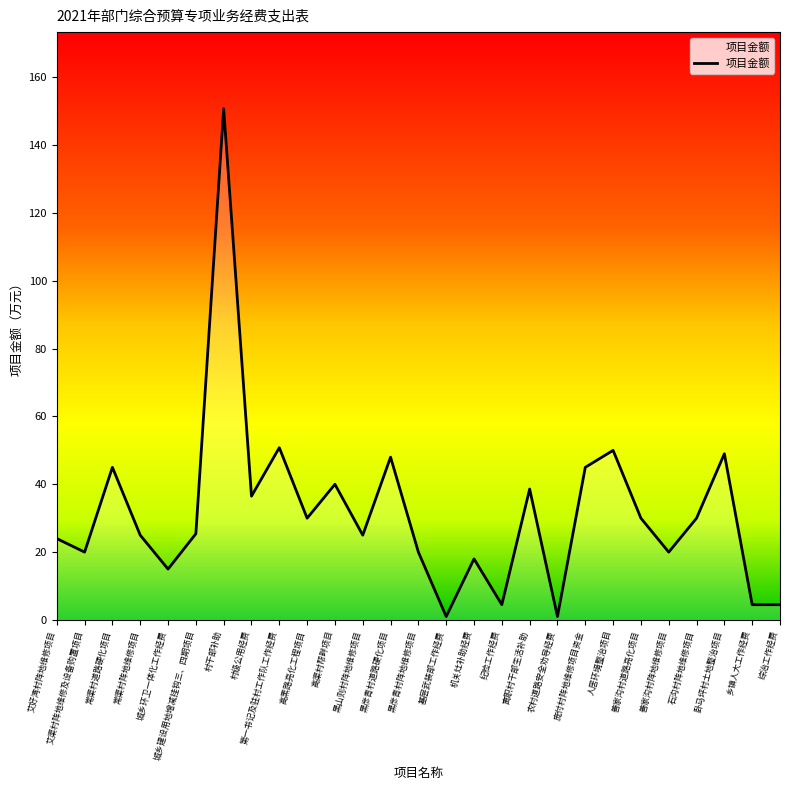

How many interior local peaks (higher than both neighbors) does the data have?

9